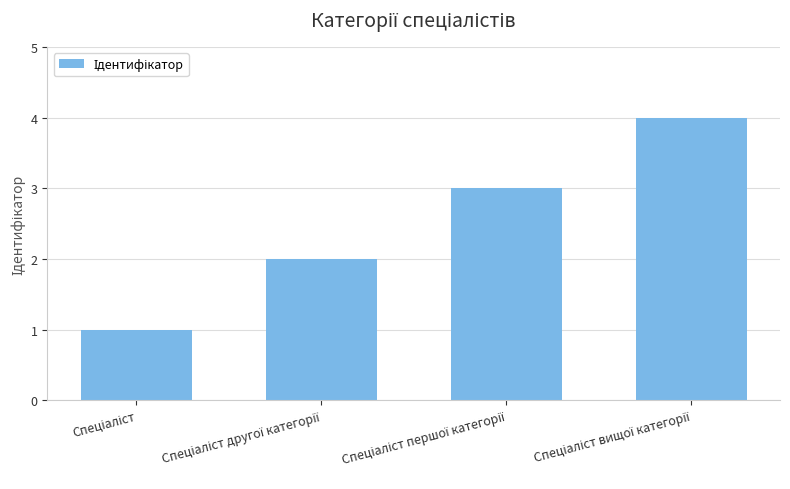

What is the greatest value displayed?

4